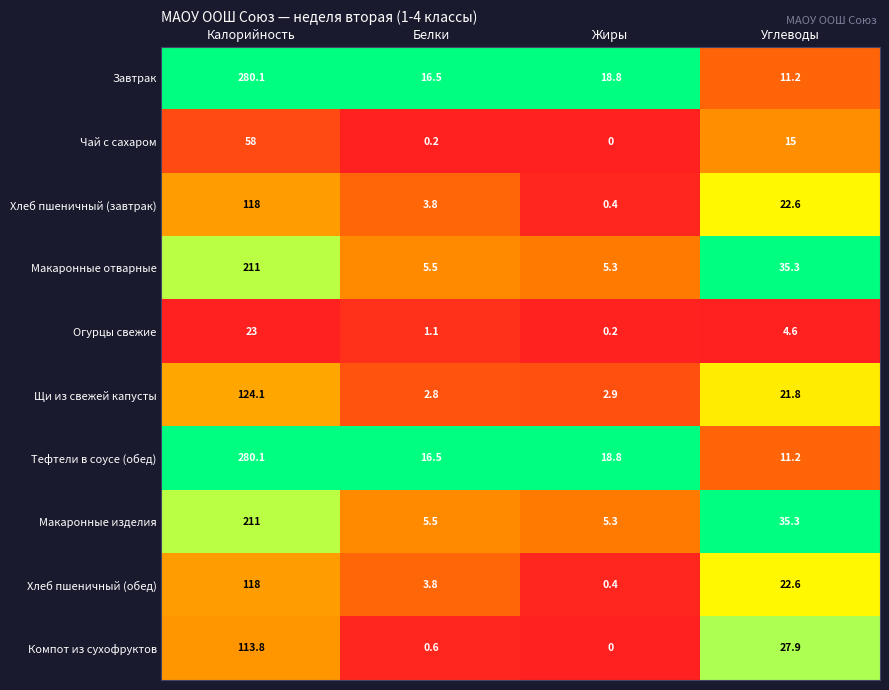

True or false: Огурцы свежие has a value of 1.1 at Белки.

True